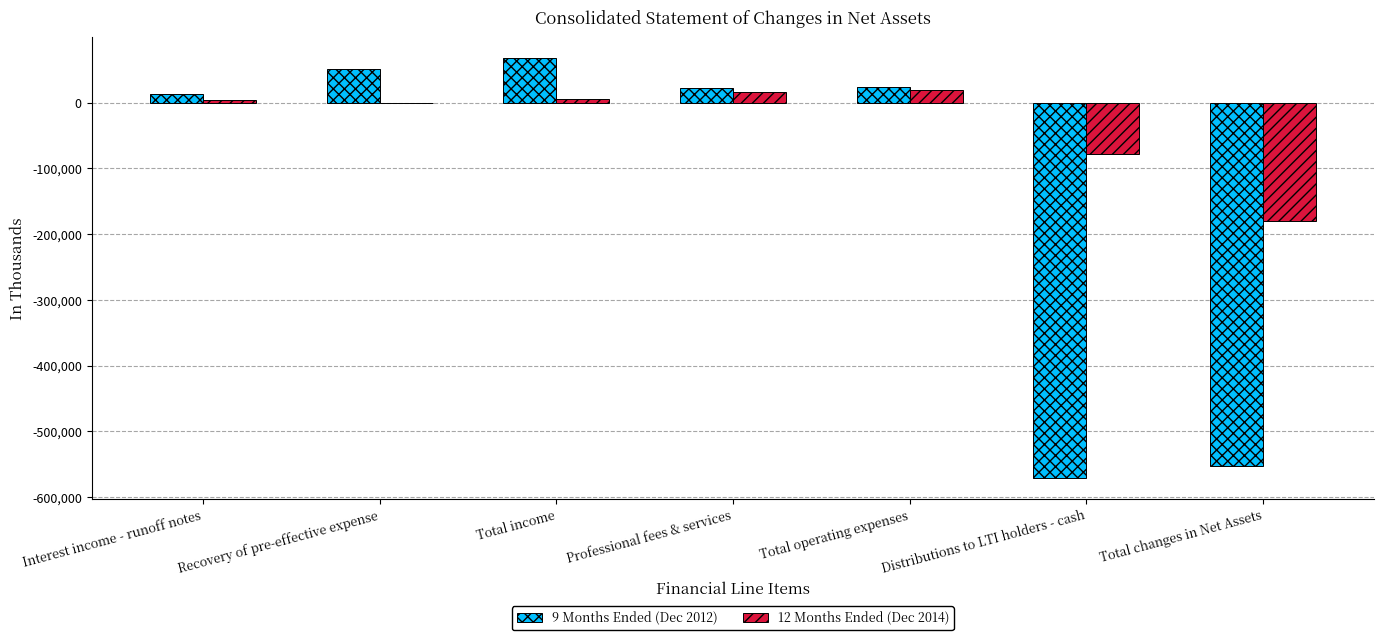

What is the sum of the 12 Months Ended (Dec 2014) values at Recovery of pre-effective expense and Total operating expenses?

19498